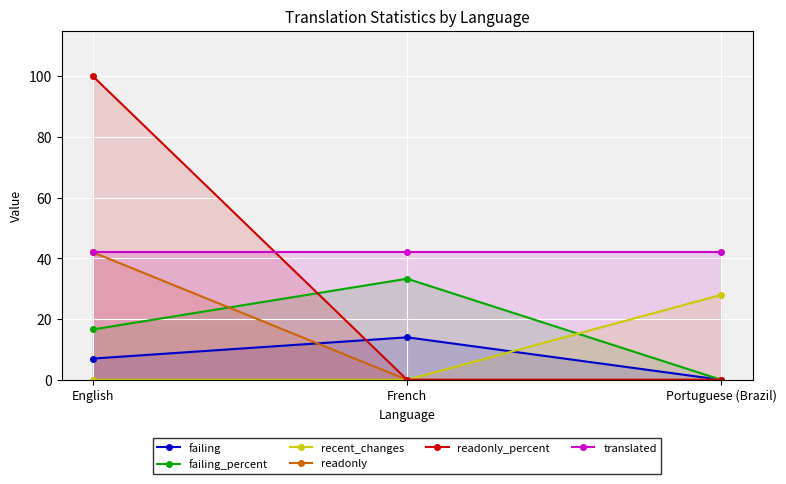

Is it true that failing equals 11.0 at English?

False